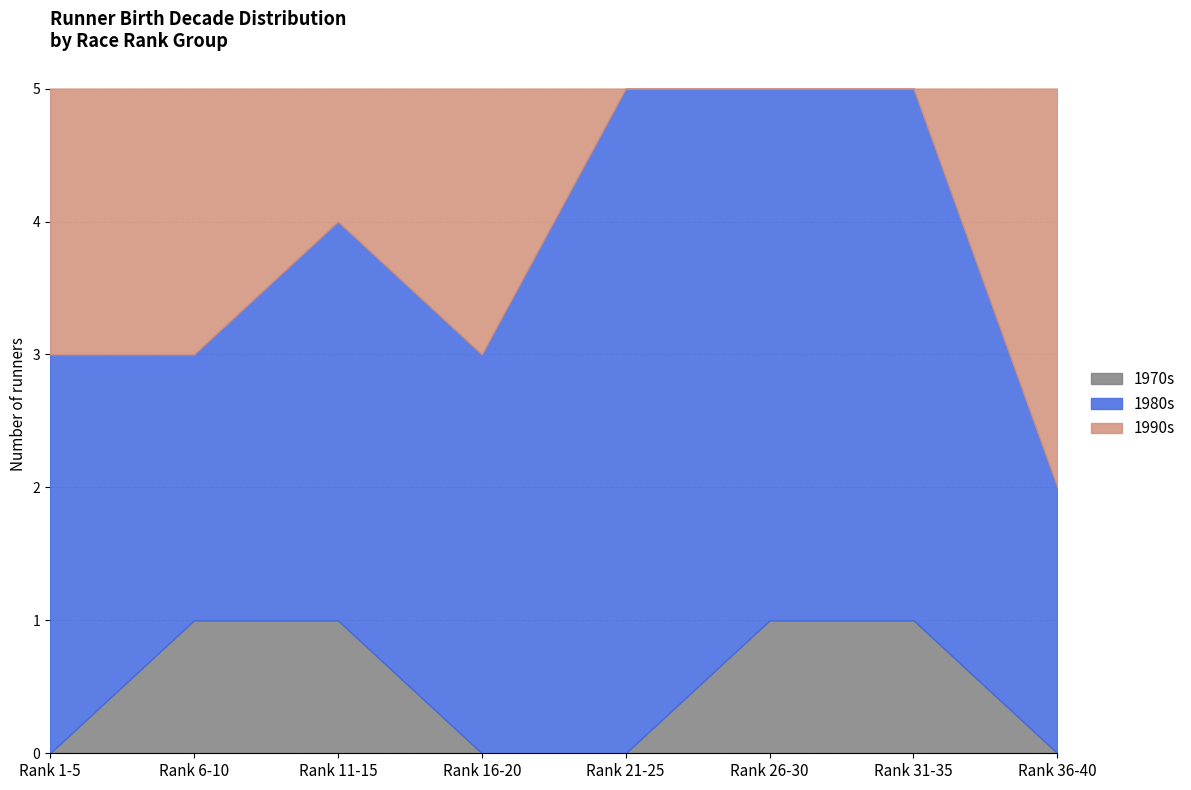

Is it true that 1970s equals 1 at Rank 36-40?

False